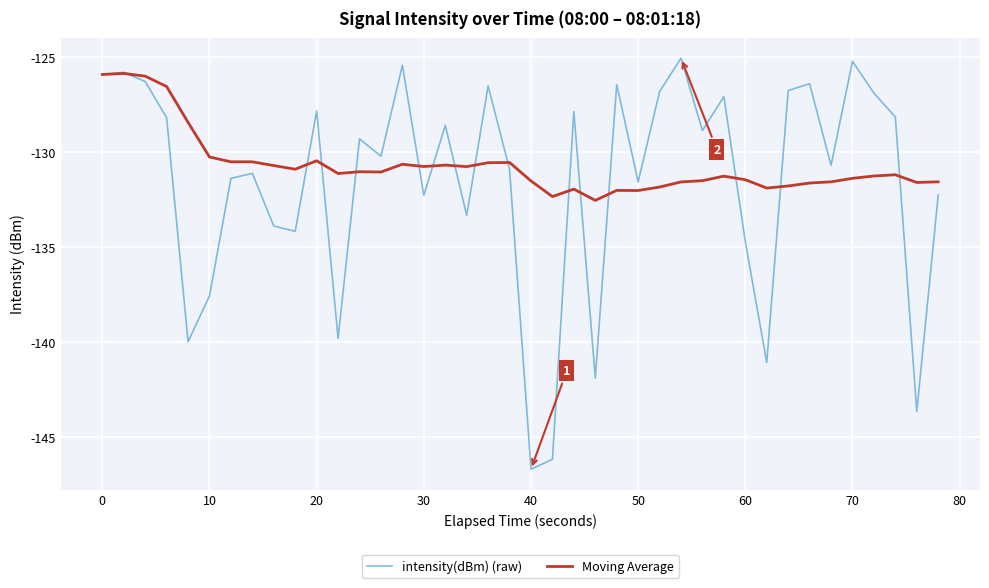

Which series has the largest range (max minus min)?

intensity(dBm) (raw)